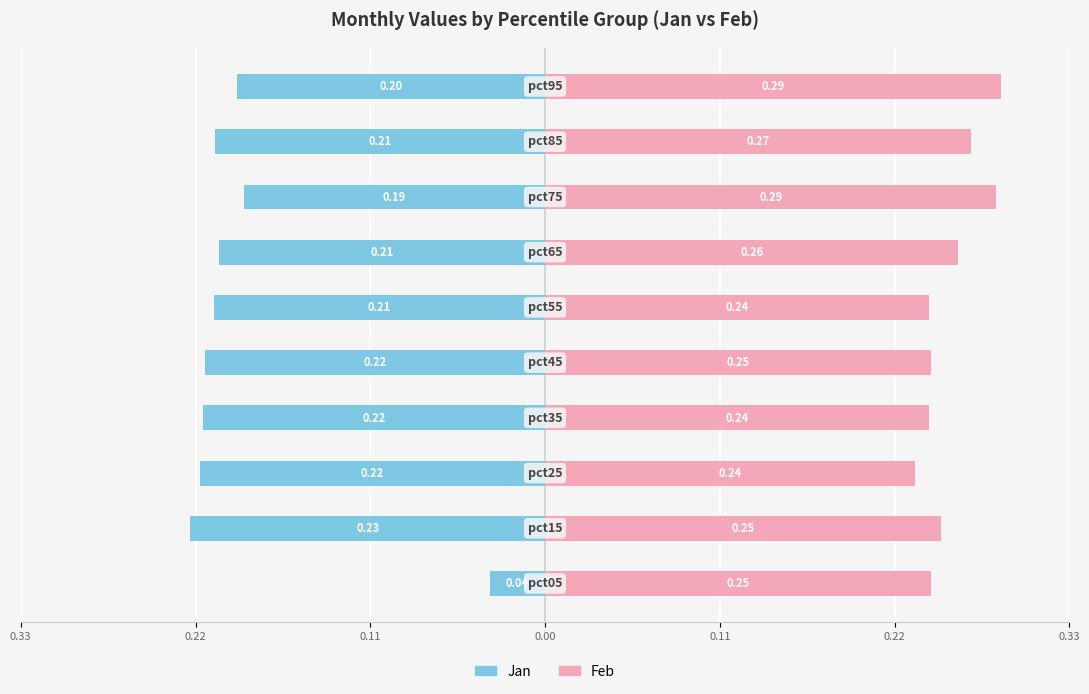

What is the smallest value displayed?

-0.2